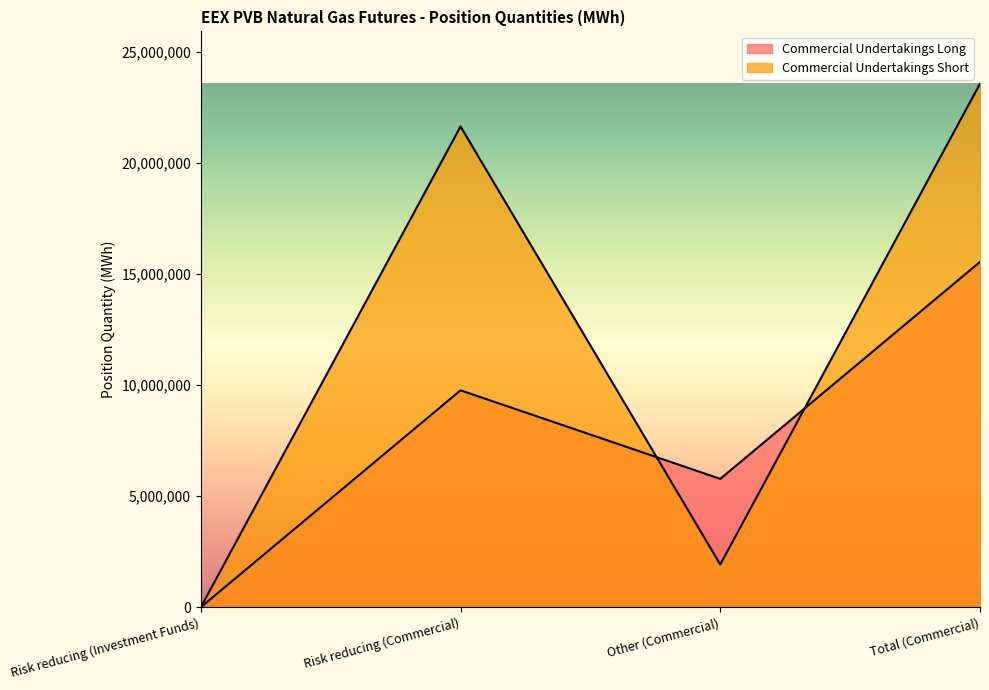

List the series in order of their overall mean, highest first.

Commercial Undertakings Short, Commercial Undertakings Long